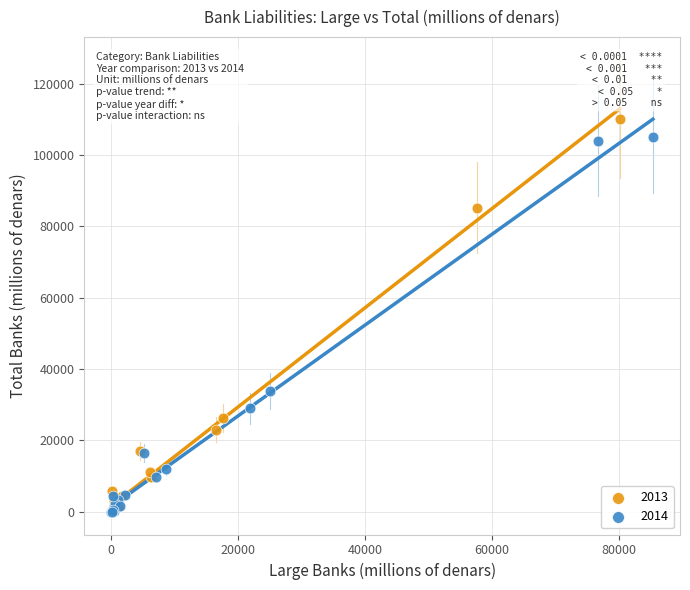

What are all the series names shown in the legend?

2013, 2014